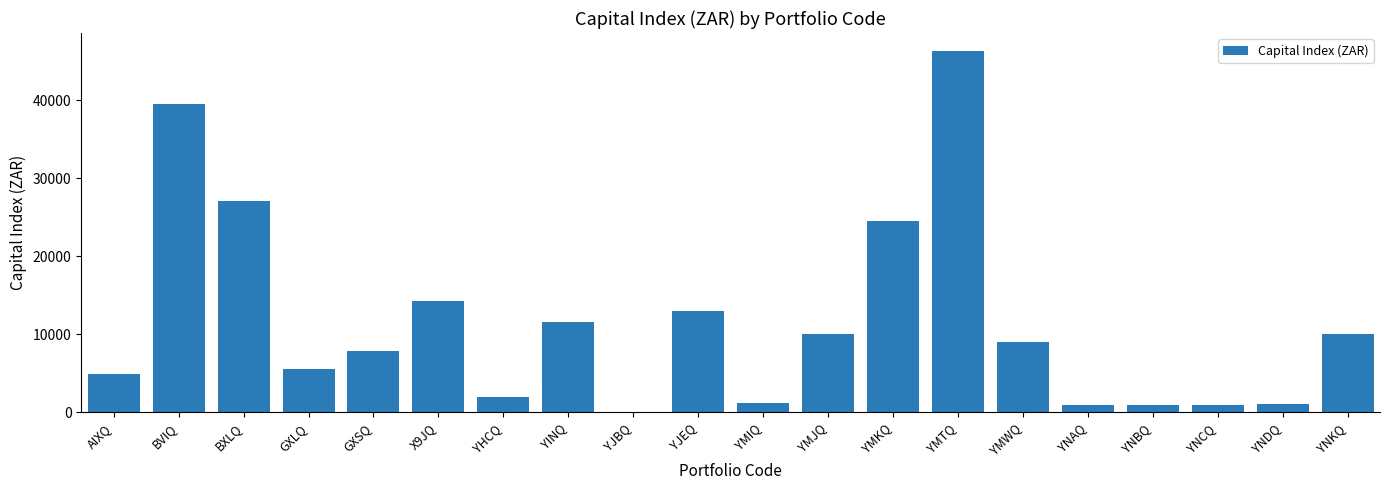

What is the change in value from YJBQ to YMKQ?

+24462.3